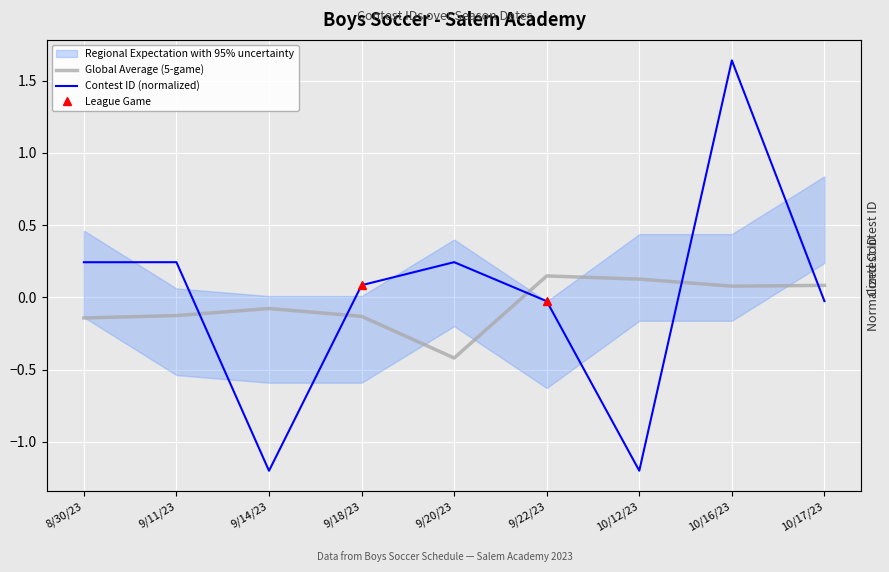

True or false: Contest ID (normalized) has a value of -0.0 at 9/22/23.

True